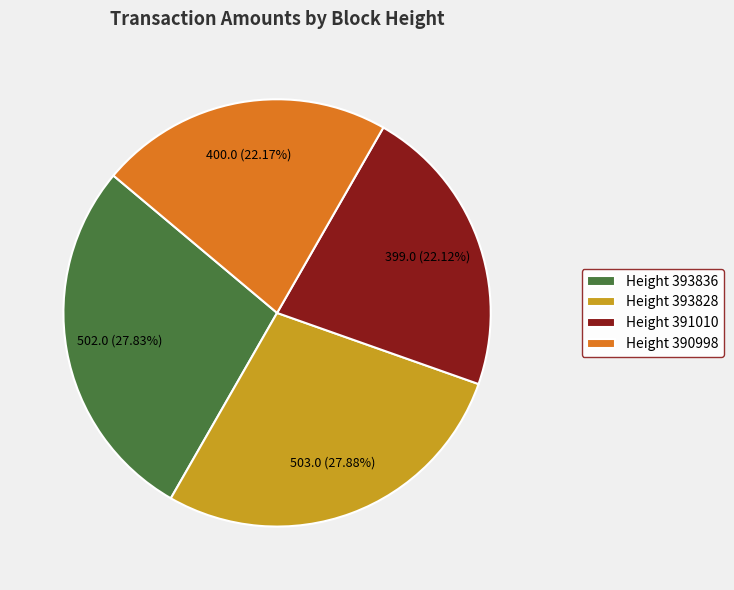

Count the number of slices in the pie.

4